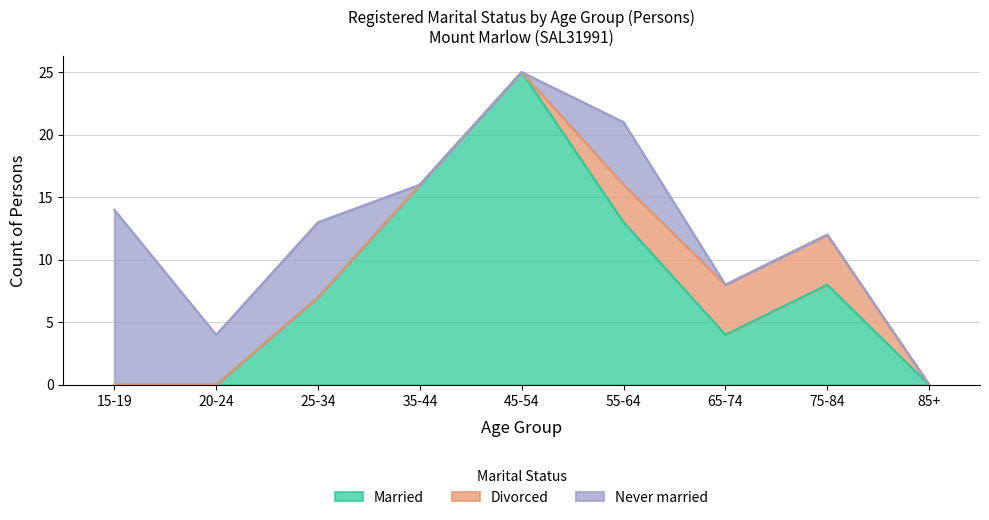

How many interior local peaks does the Married series have?

2